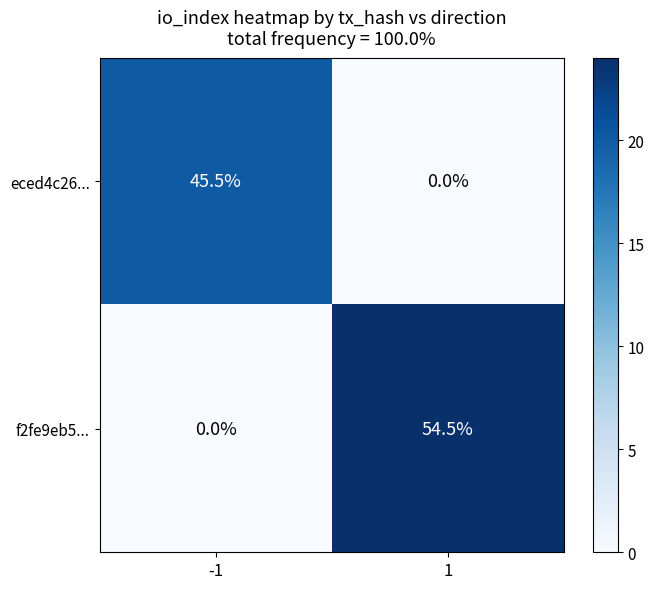

What is the total value across all series at -1?

45.5